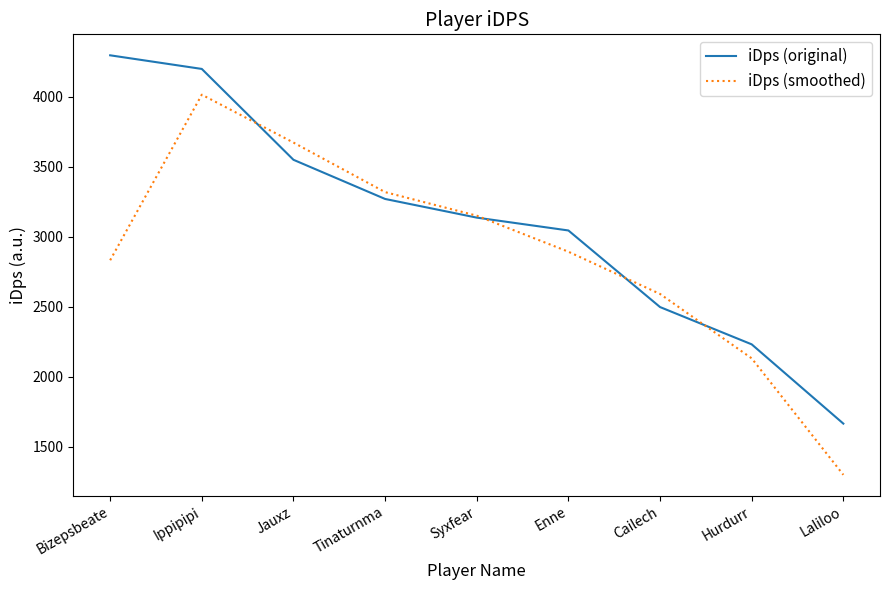

Rank the categories by iDps (original) value from highest to lowest.

Bizepsbeate, Ippipipi, Jauxz, Tinaturnma, Syxfear, Enne, Cailech, Hurdurr, Laliloo